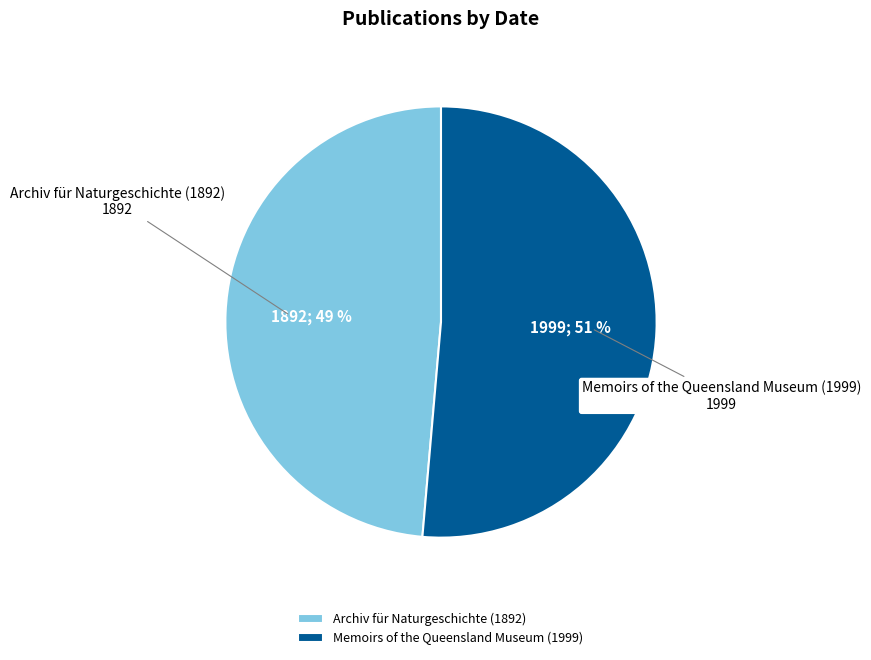

How many slices are in this pie chart?

2